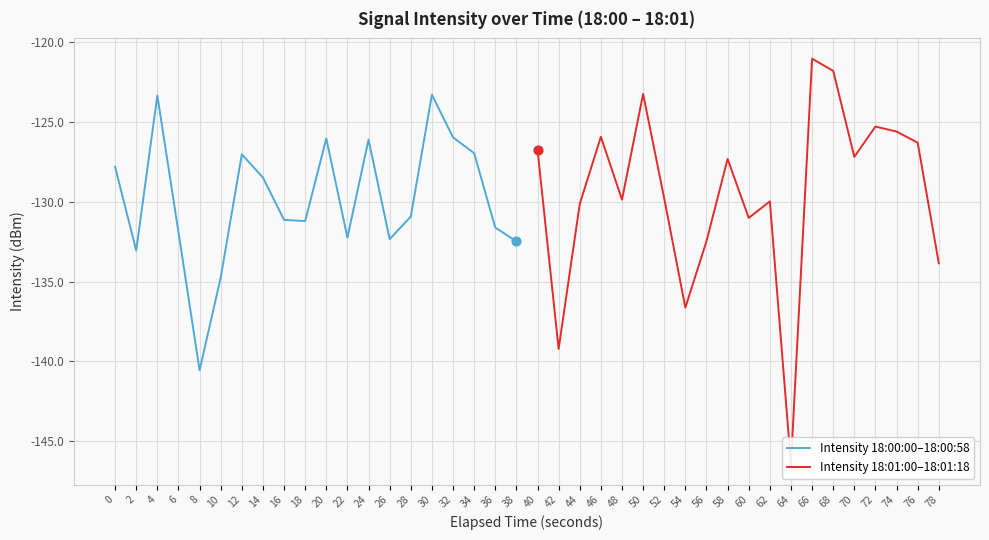

True or false: Intensity 18:00:00–18:00:58 has a value of -131.9 at 6.

True